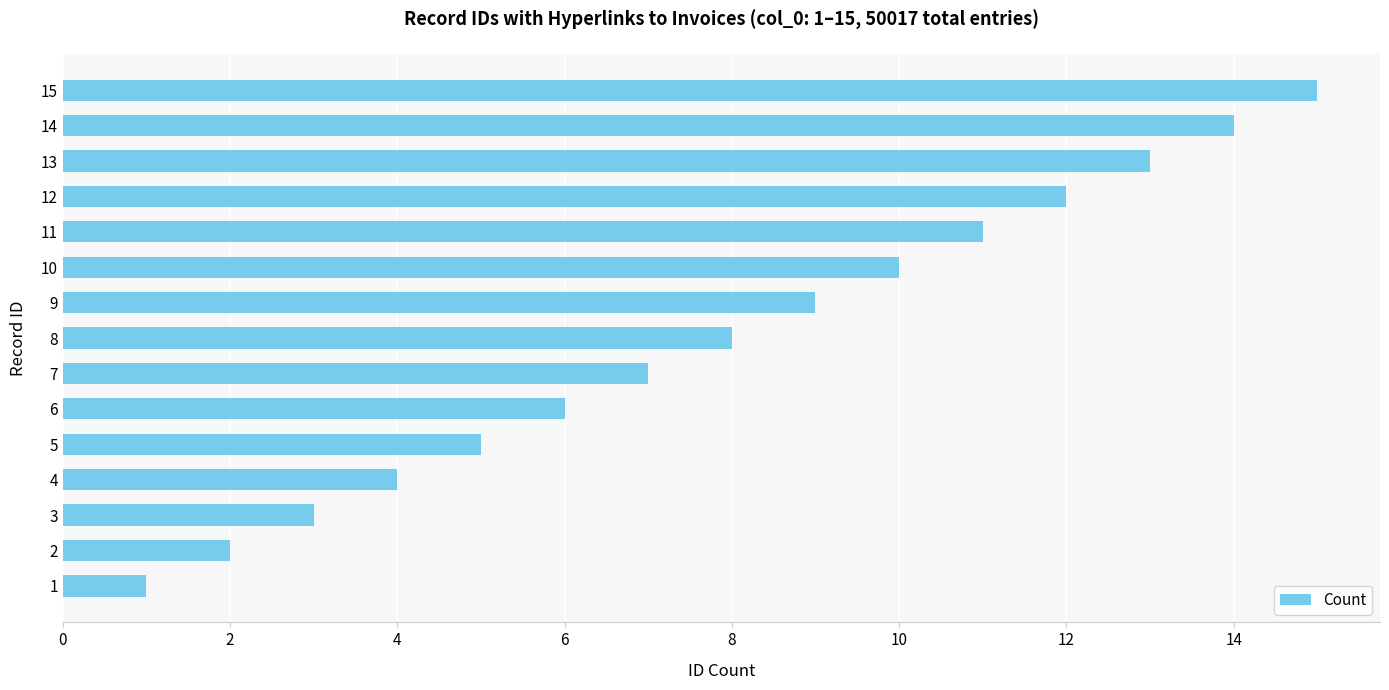

The value at 8 is 8. True or false?

True